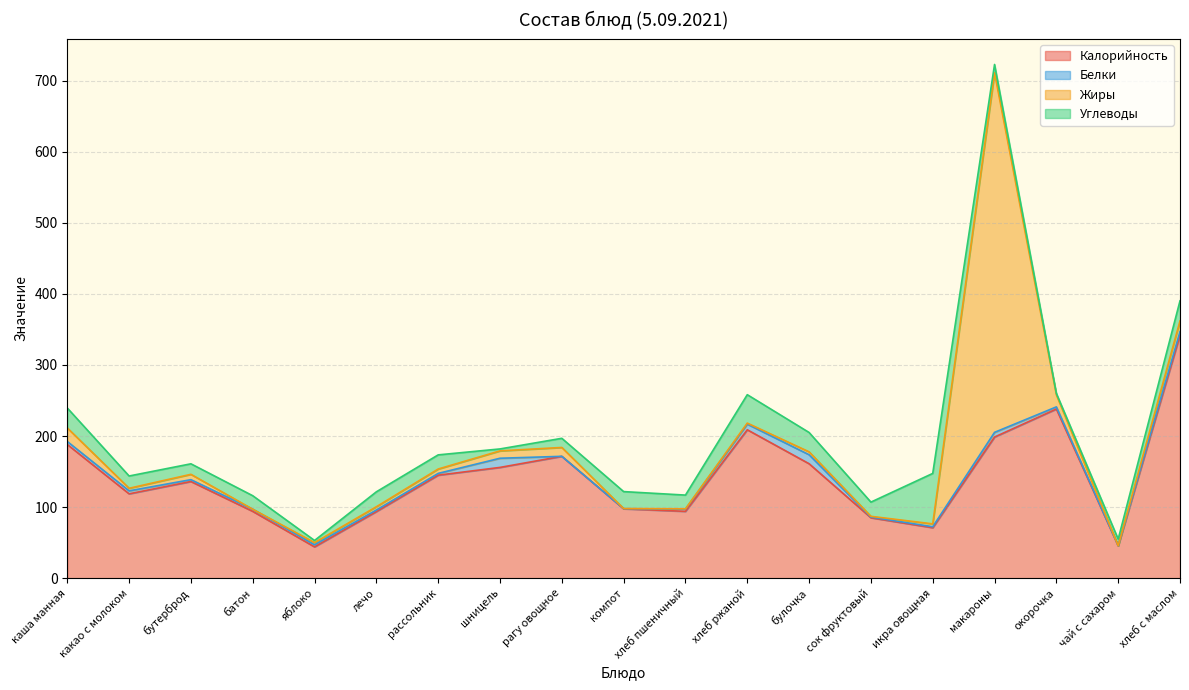

Reading left to right, what are all the values shown in this chart?

Калорийность: каша манная=188.1	какао с молоком=118.7	бутерброд=136.0	батон=94.0	яблоко=44.0	лечо=93.7	рассольник=144.9	шницель=155.8	рагу овощное=171.4	компот=97.6	хлеб пшеничный=94.0	хлеб ржаной=208.8	булочка=161.0	сок фруктовый=85.0	икра овощная=71.0	макароны=198.6	окорочка=238.0	чай с сахаром=45.6	хлеб с маслом=342.0
Белки: каша манная=4.2	какао с молоком=4.2	бутерброд=2.6	батон=3.0	яблоко=3.0	лечо=2.2	рассольник=2.5	шницель=12.9	рагу овощное=0.0	компот=0.2	хлеб пшеничный=3.2	хлеб ржаной=7.9	булочка=12.7	сок фруктовый=1.0	икра овощная=1.4	макароны=6.6	окорочка=3.0	чай с сахаром=0.1	хлеб с маслом=4.9
Жиры: каша манная=19.1	какао с молоком=3.6	бутерброд=7.5	батон=0.0	яблоко=3.0	лечо=4.6	рассольник=6.1	шницель=10.4	рагу овощное=12.5	компот=0.2	хлеб пшеничный=0.4	хлеб ржаной=1.4	булочка=4.1	сок фруктовый=1.0	икра овощная=4.0	макароны=506.0	окорочка=17.0	чай с сахаром=0.0	хлеб с маслом=15.0
Углеводы: каша манная=28.1	какао с молоком=17.3	бутерброд=14.8	батон=19.0	яблоко=3.0	лечо=21.0	рассольник=19.9	шницель=2.7	рагу овощное=12.9	компот=23.9	хлеб пшеничный=19.3	хлеб ржаной=40.0	булочка=27.2	сок фруктовый=20.0	икра овощная=71.0	макароны=11.7	окорочка=2.0	чай с сахаром=9.3	хлеб с маслом=28.3